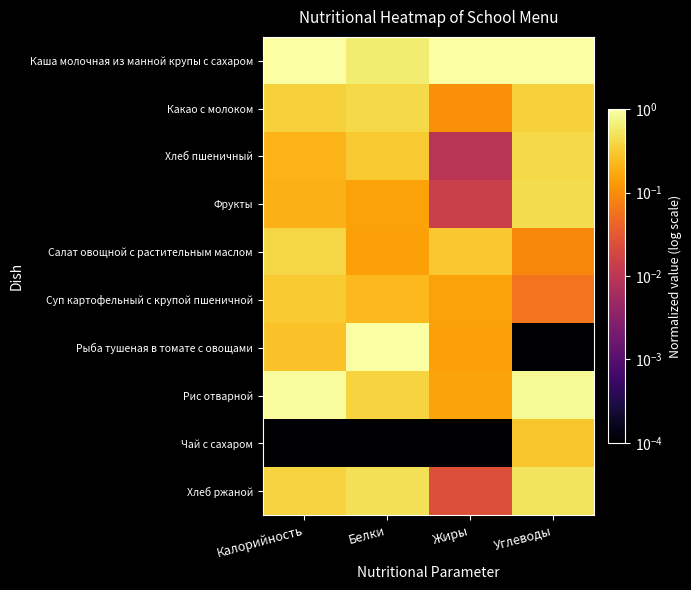

What is the difference between the highest and lowest values at Калорийность?

1.0